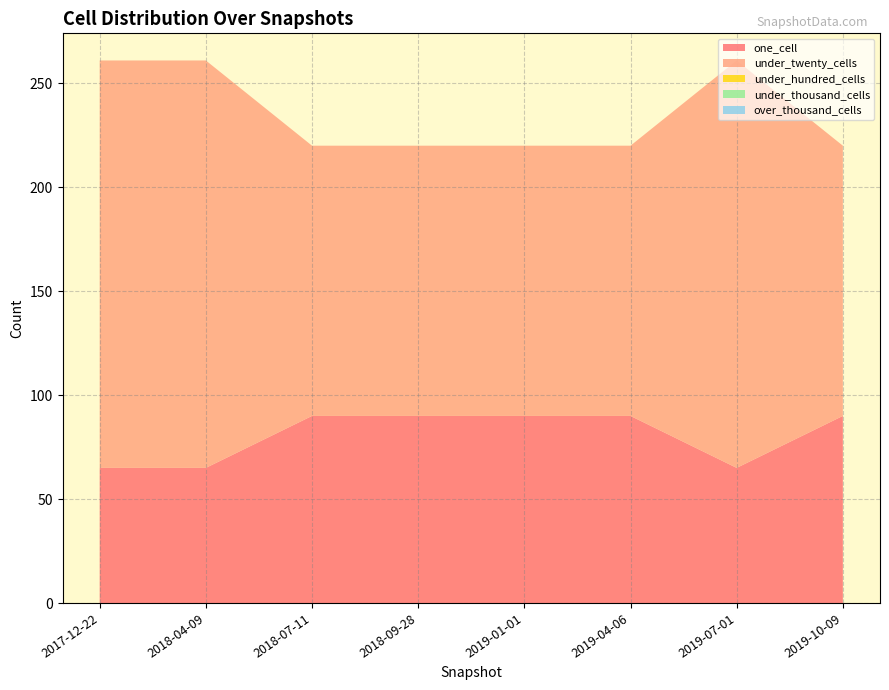

Reading left to right, what are all the values shown in this chart?

one_cell: 65	65	90	90	90	90	65	90
under_twenty_cells: 196	196	130	130	130	130	196	130
under_hundred_cells: 0	0	0	0	0	0	0	0
under_thousand_cells: 0	0	0	0	0	0	0	0
over_thousand_cells: 0	0	0	0	0	0	0	0